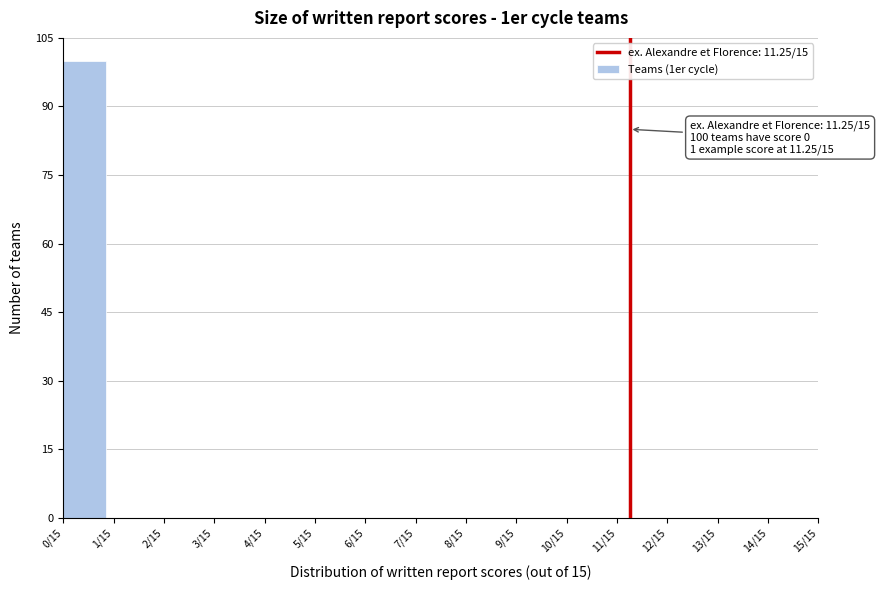

Reading left to right, what are all the values shown in this chart?

0/15=100	1/15=0	2/15=0	3/15=0	4/15=0	5/15=0	6/15=0	7/15=0	8/15=0	9/15=0	10/15=0	11/15=0	12/15=0	13/15=0	14/15=0